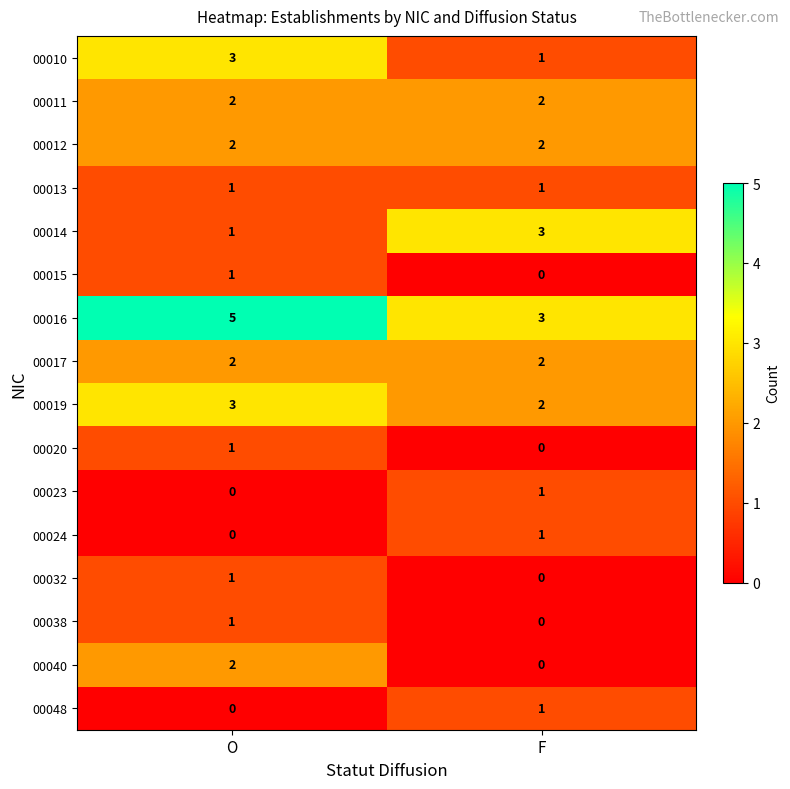

List the labels in order of 00023 value, largest first.

F, O